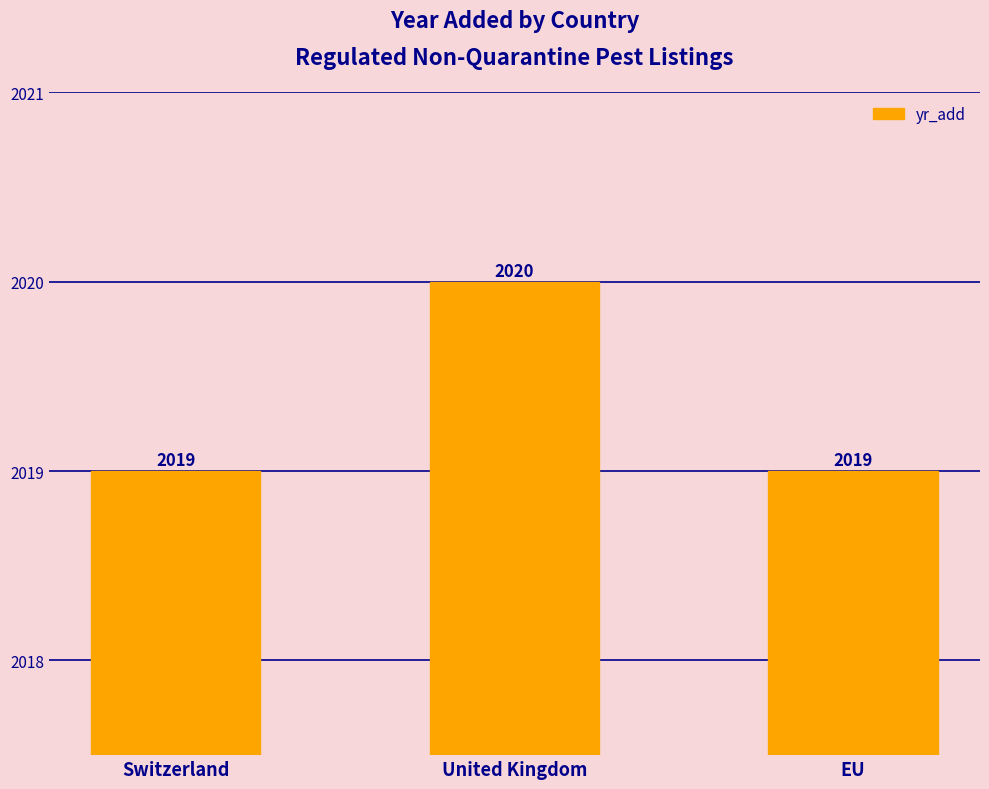

Reading right to left, what are all the values shown in this chart?

EU=2019	United Kingdom=2020	Switzerland=2019